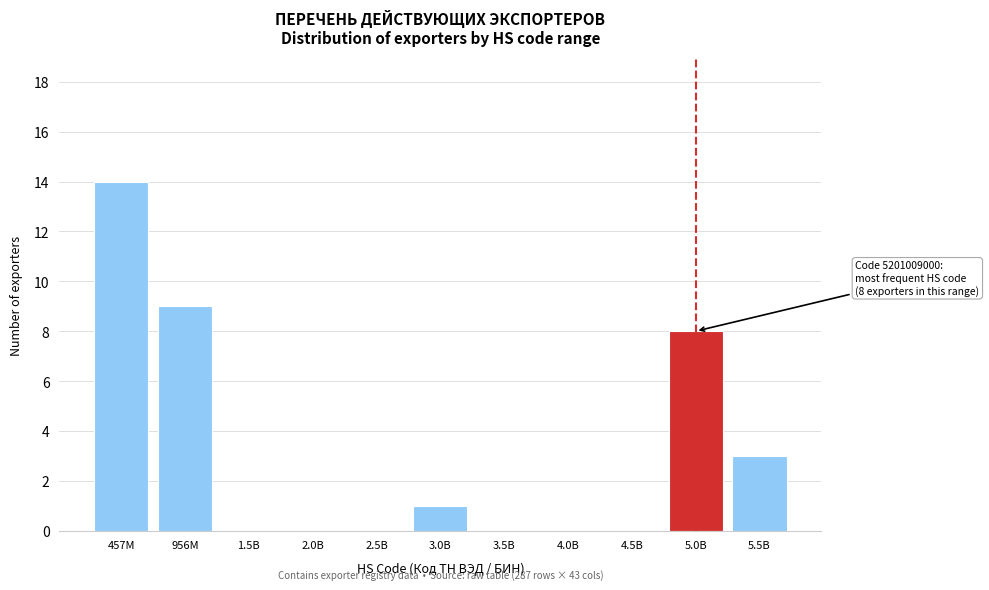

Reading left to right, what are all the values shown in this chart?

457M=14	956M=9	1.5B=0	2.0B=0	2.5B=0	3.0B=1	3.5B=0	4.0B=0	4.5B=0	5.0B=8	5.5B=3